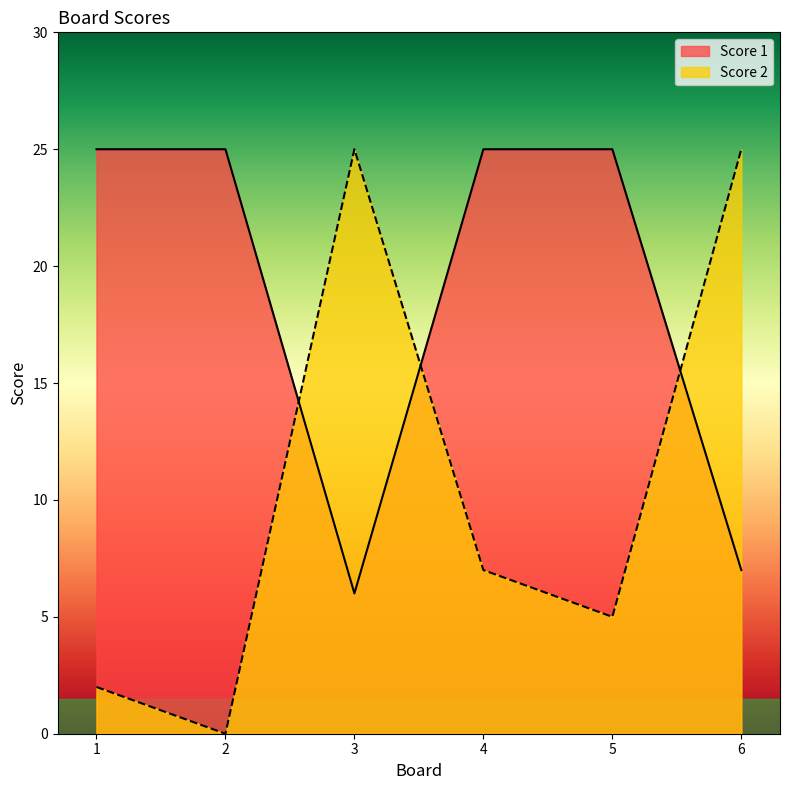

Where does the Score 2 series first go above 7?

3